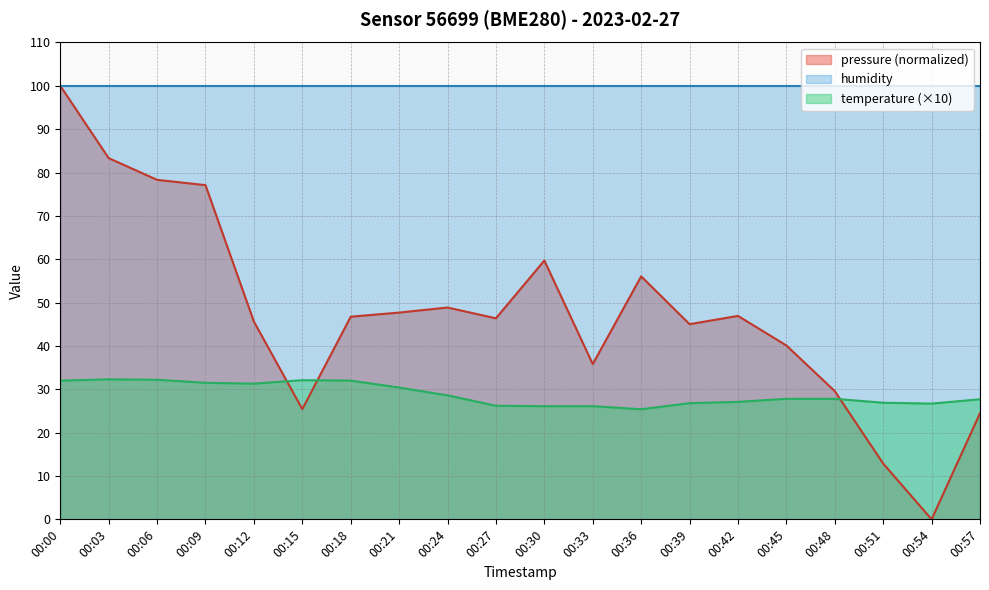

List the labels in order of temperature value, largest first.

00:03, 00:06, 00:15, 00:00, 00:18, 00:09, 00:12, 00:21, 00:24, 00:45, 00:48, 00:57, 00:42, 00:51, 00:39, 00:54, 00:27, 00:30, 00:33, 00:36